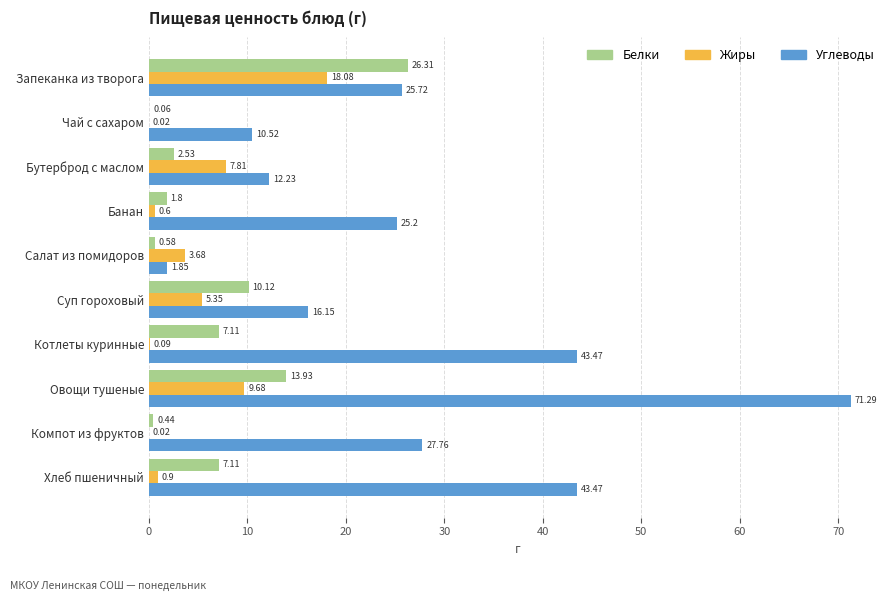

What is the average value of the Жиры series?

4.6